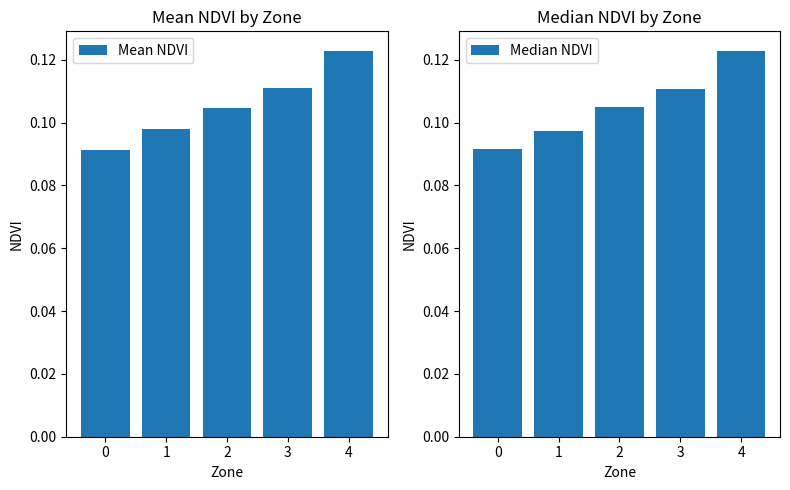

List the series in order of their peak value, lowest first.

Mean NDVI, Median NDVI